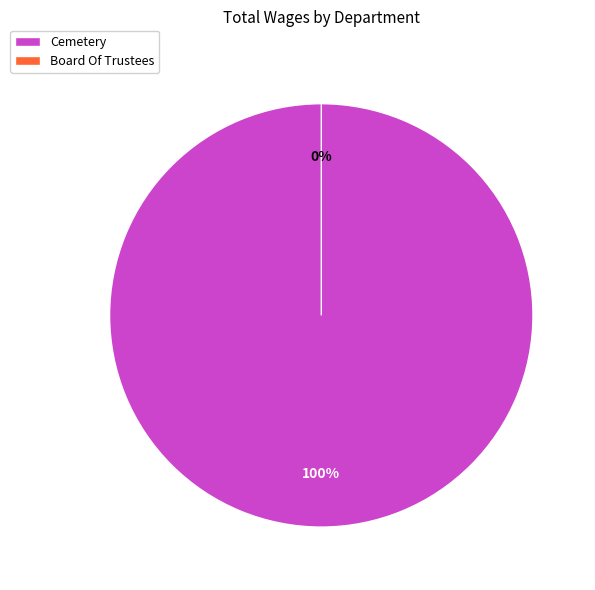

Between Board Of Trustees and Cemetery, which is larger?

Cemetery